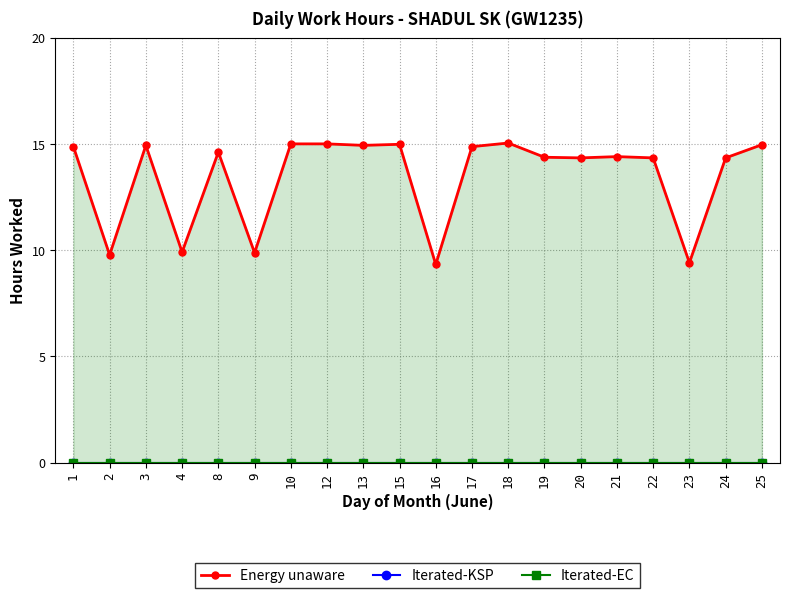

At how many categories does at least one series exceed 9?

20